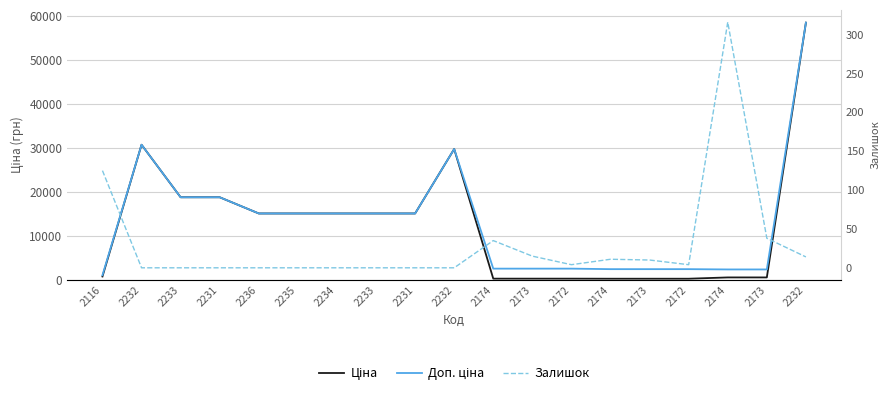

How many lines are shown in the chart?

3